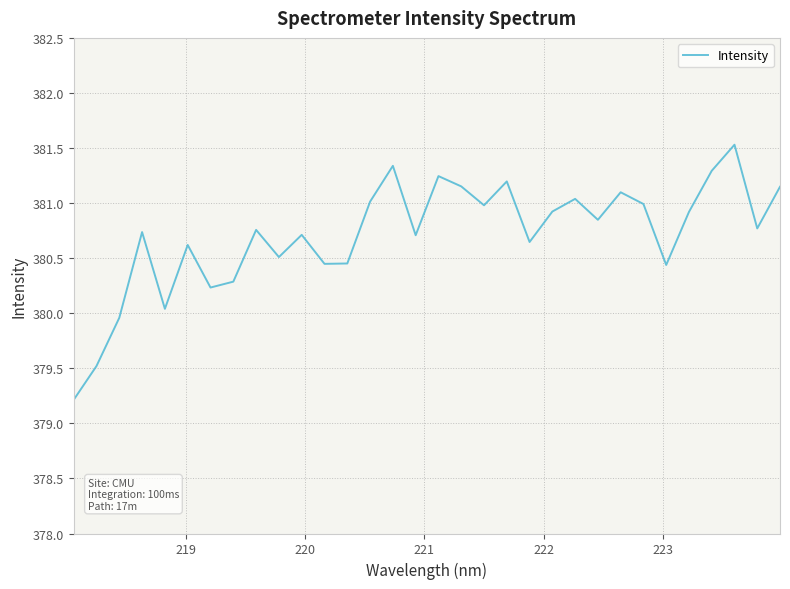

What is the smallest value displayed?

379.2